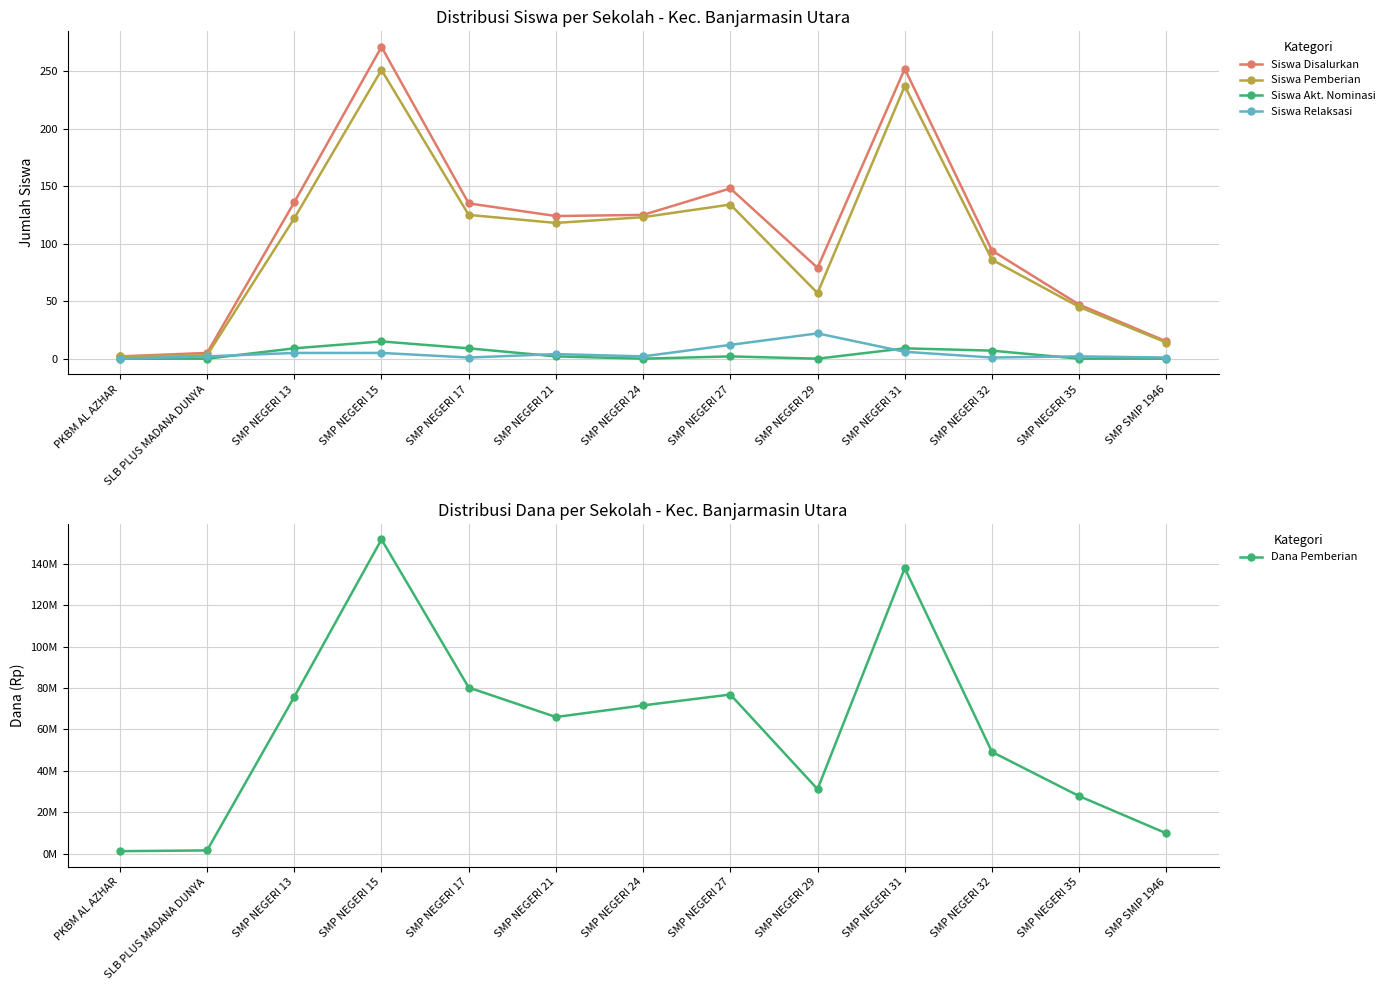

What is the sum of the Siswa Relaksasi values at SMP NEGERI 32 and SMP NEGERI 31?

7